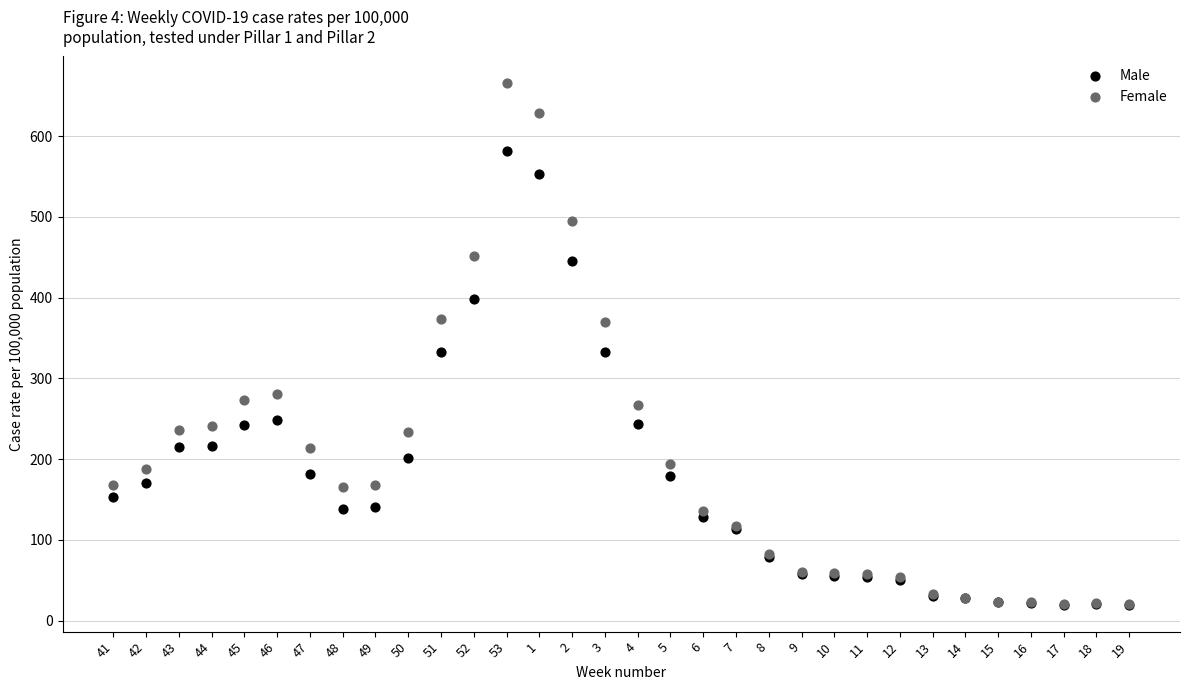

Which series has the widest spread of Y values?

Female